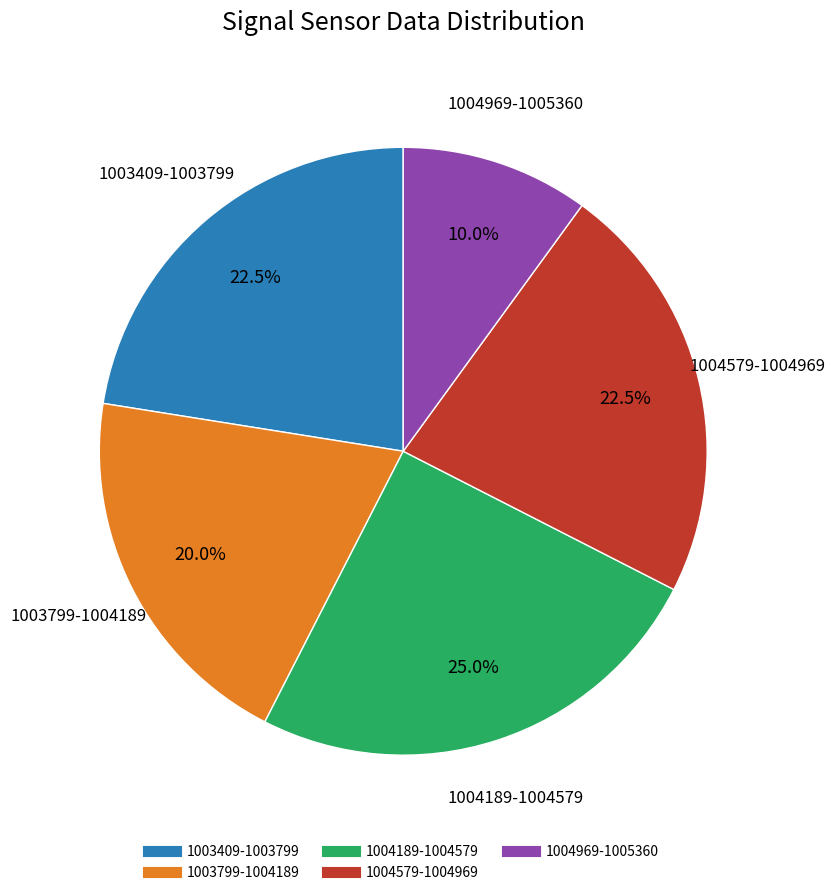

Does any single category account for the majority?

No